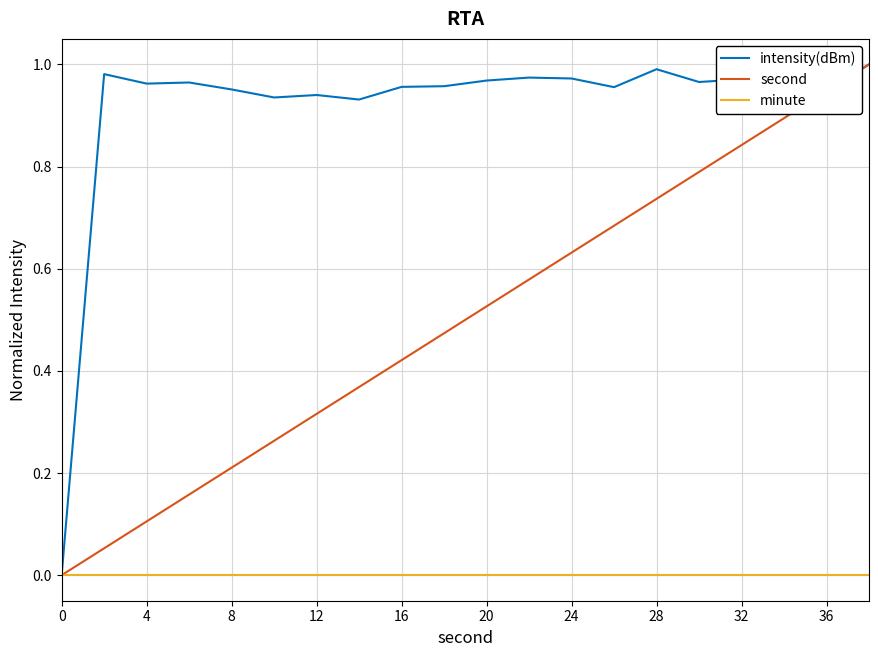

Which series has the largest total across all categories?

intensity(dBm)